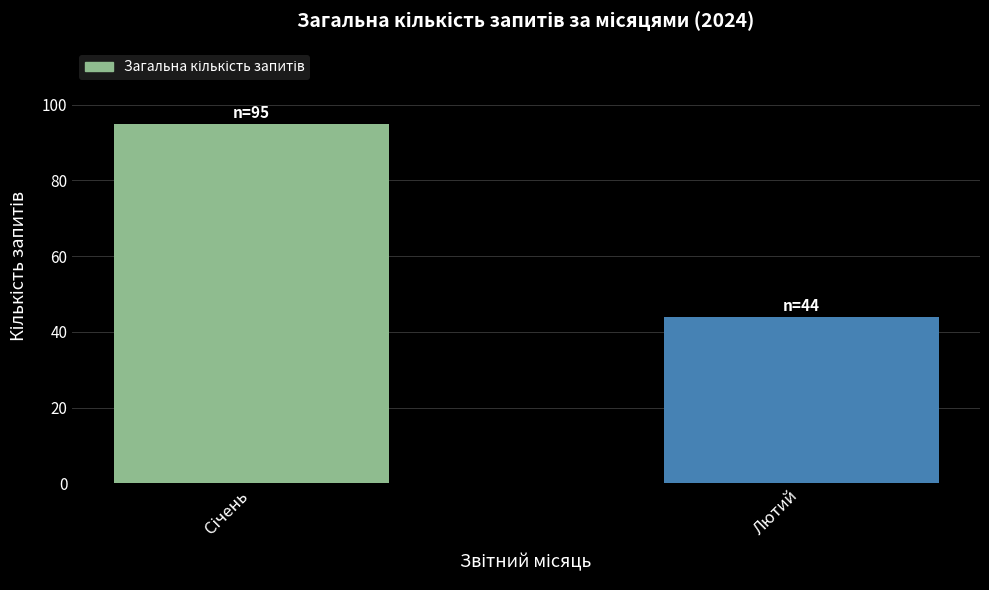

The chart shows a value of 44 at Лютий. True or false?

True